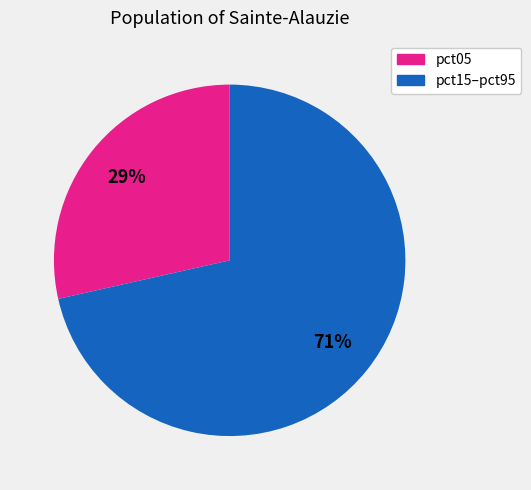

Is there a majority slice in this chart?

Yes